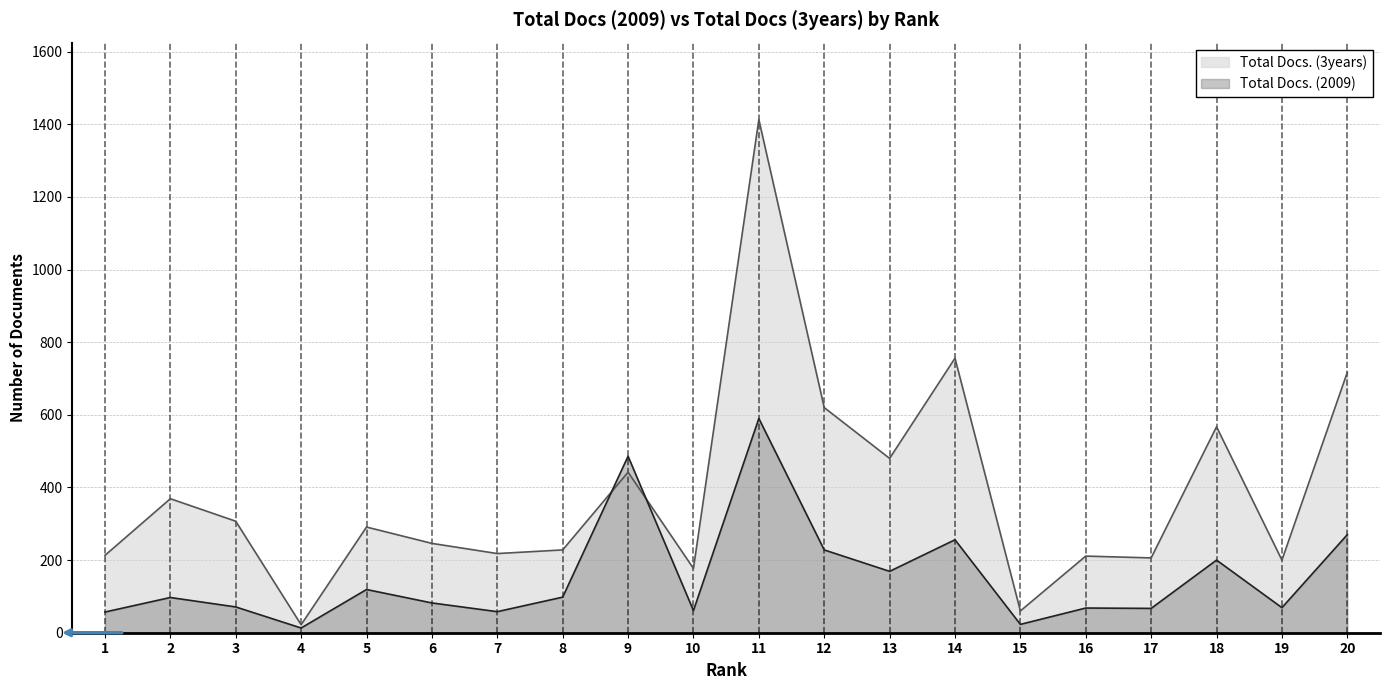

Reading left to right, extract all data points from this chart.

Total Docs. (2009): 1=57	2=97	3=71	4=13	5=119	6=82	7=58	8=98	9=486	10=61	11=590	12=228	13=169	14=256	15=23	16=68	17=67	18=200	19=69	20=270
Total Docs. (3years): 1=213	2=369	3=307	4=22	5=291	6=246	7=218	8=228	9=442	10=177	11=1413	12=620	13=480	14=756	15=60	16=211	17=206	18=567	19=200	20=717